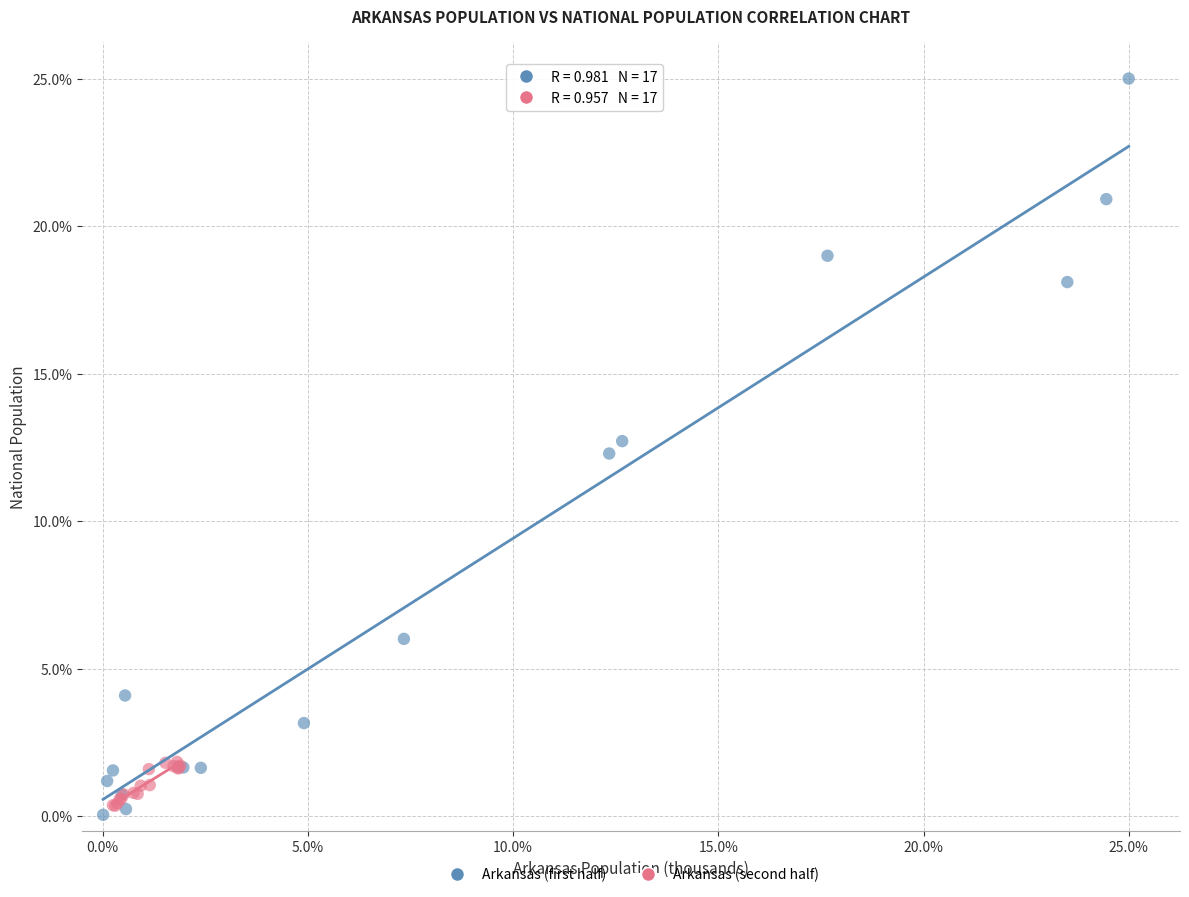

Which series has the largest Y range (max minus min)?

Arkansas (first half)